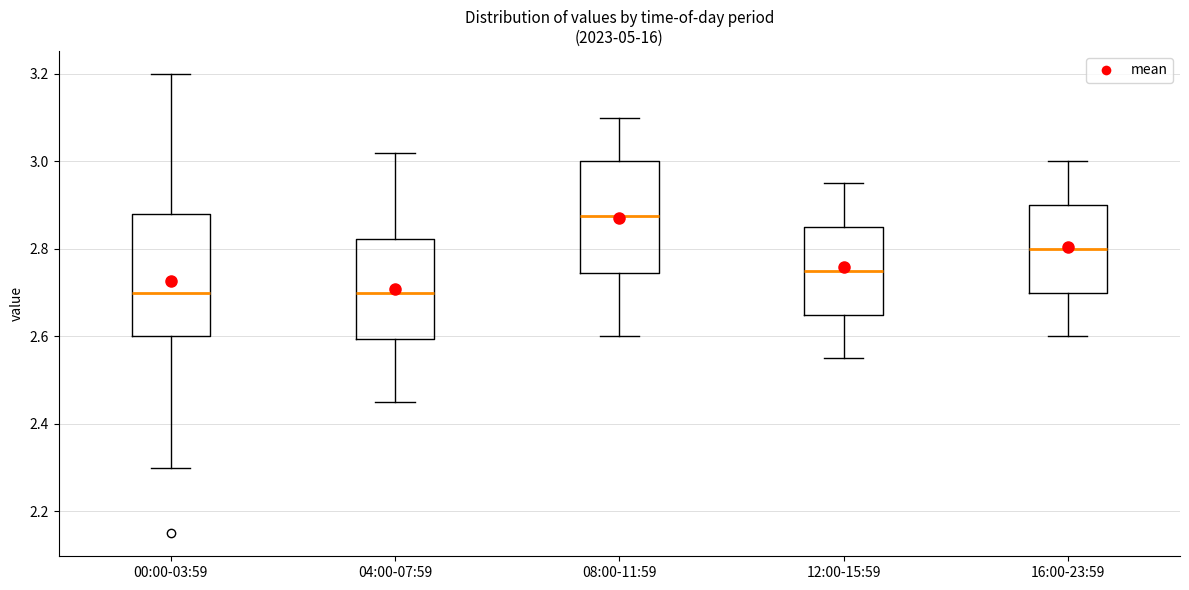

Reading left to right, transcribe this box plot: for each box, give where its median line is, the range the box spans, and where its two whiskers end, as read against the y-axis. The values are not printed on the chart, so give them approximately, as read against the axis.

00:00-03:59: median 2.70, box 2.60 to 2.88, whiskers 2.30 to 3.20
04:00-07:59: median 2.70, box 2.60 to 2.82, whiskers 2.46 to 3.02
08:00-11:59: median 2.88, box 2.74 to 3.00, whiskers 2.60 to 3.10
12:00-15:59: median 2.76, box 2.66 to 2.86, whiskers 2.56 to 2.96
16:00-23:59: median 2.80, box 2.70 to 2.90, whiskers 2.60 to 3.00